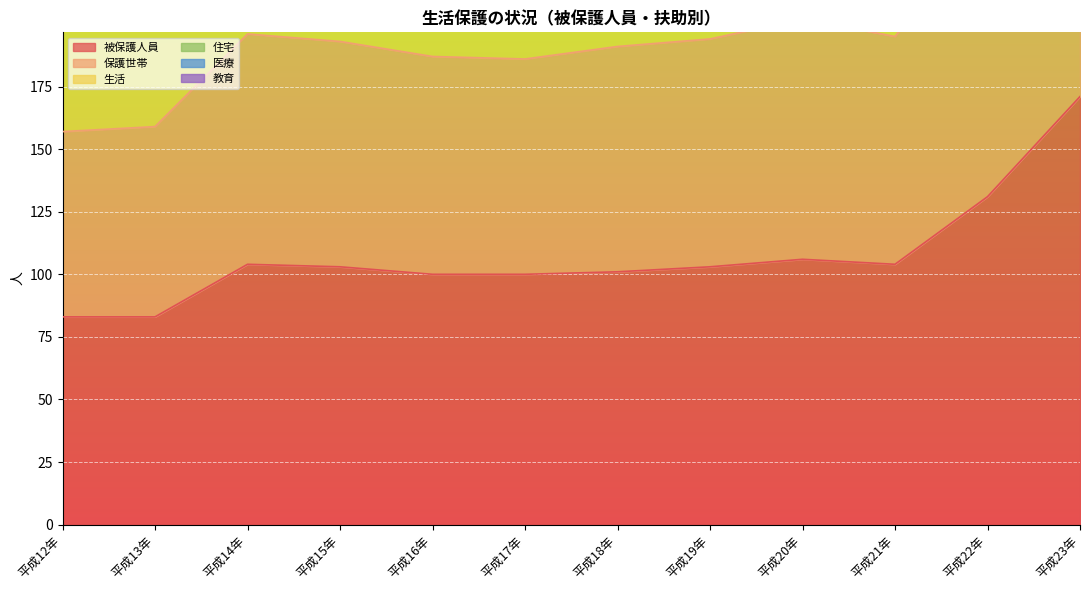

True or false: 医療 and 被保護人員 intersect in this chart.

False